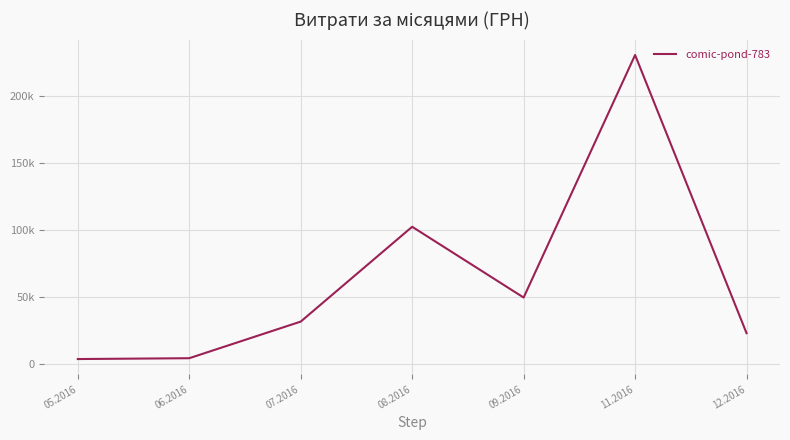

How many points are lower than both their immediate neighbors (excluding endpoints)?

1